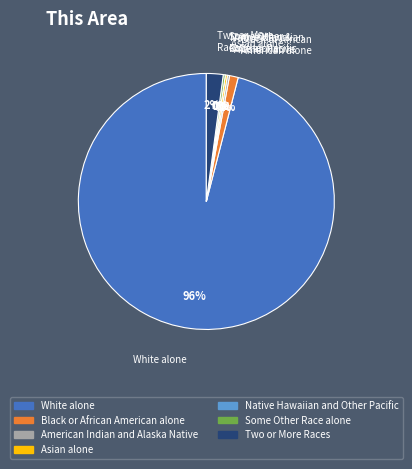

To the nearest percent, what is the average slice percentage?

14%